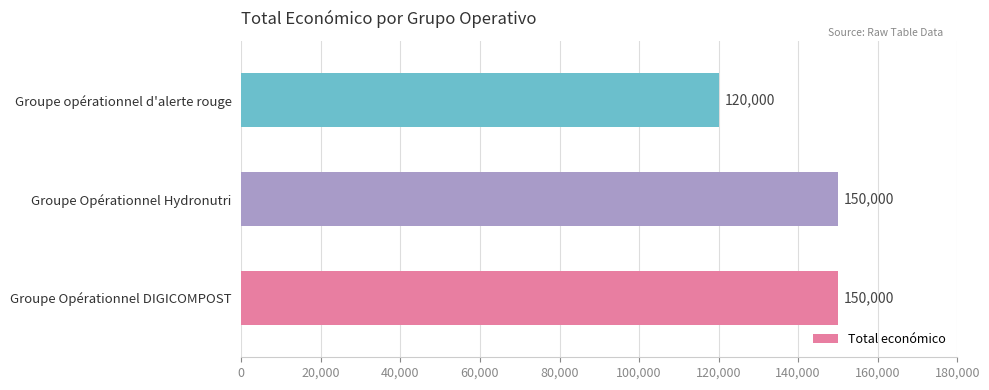

Count the values in the range 120000 to 150000.

3